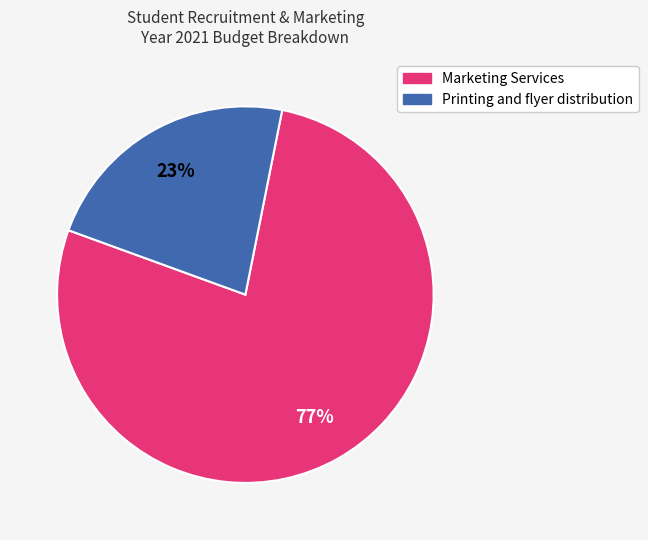

Approximately how many times larger is the value at Printing and flyer distribution compared to Marketing Services?

0.3